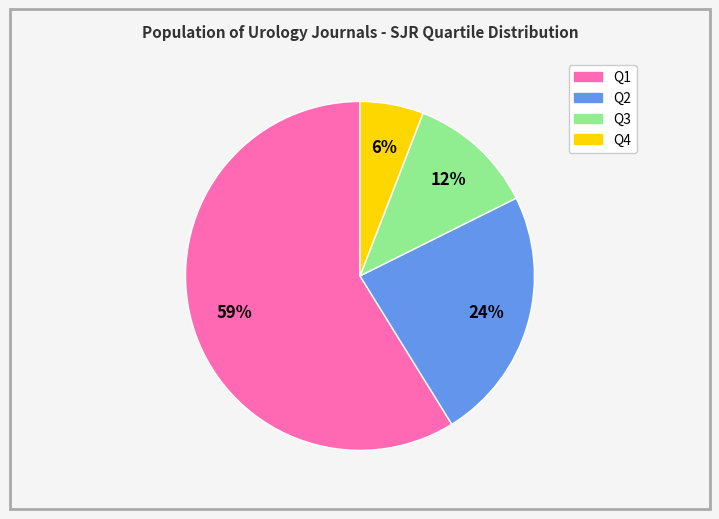

Which category has the biggest portion of the pie?

Q1